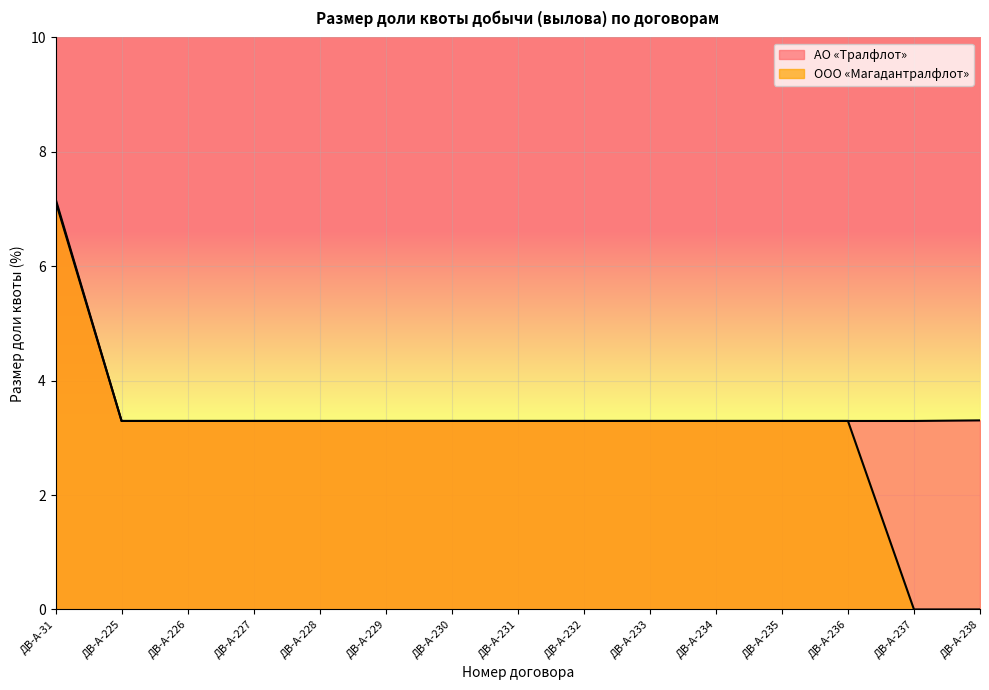

At which category does the chart reach its peak across all series?

ДВ-А-31